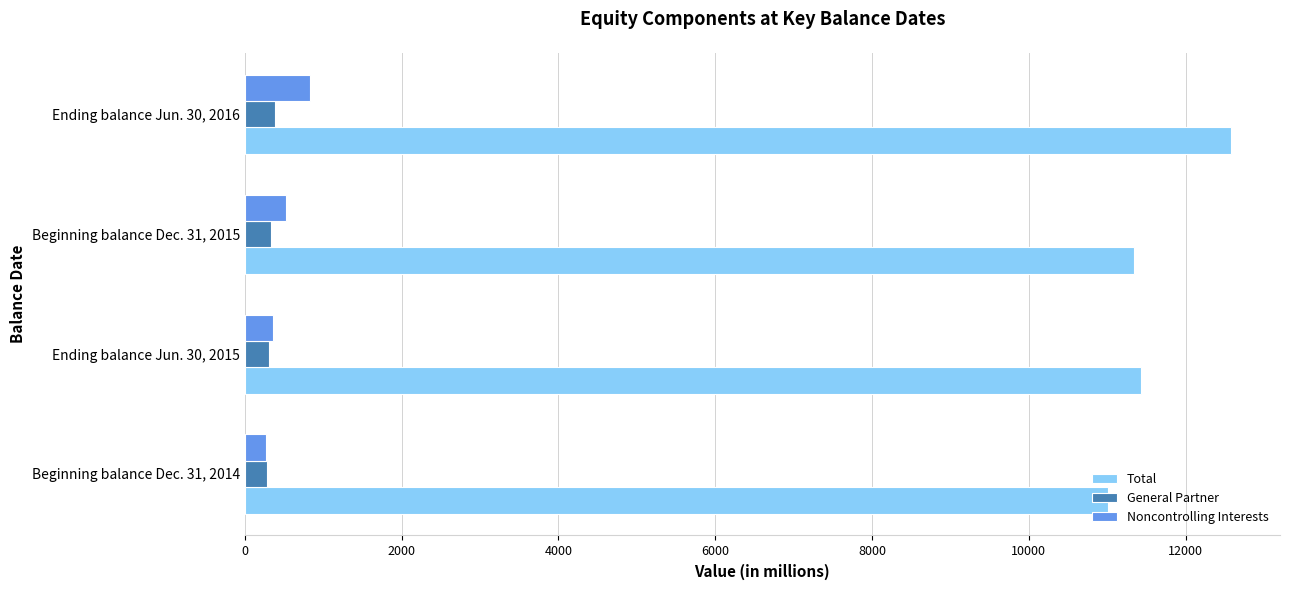

Between Ending balance Jun. 30, 2015 and Ending balance Jun. 30, 2016, which series saw the biggest shift?

Total